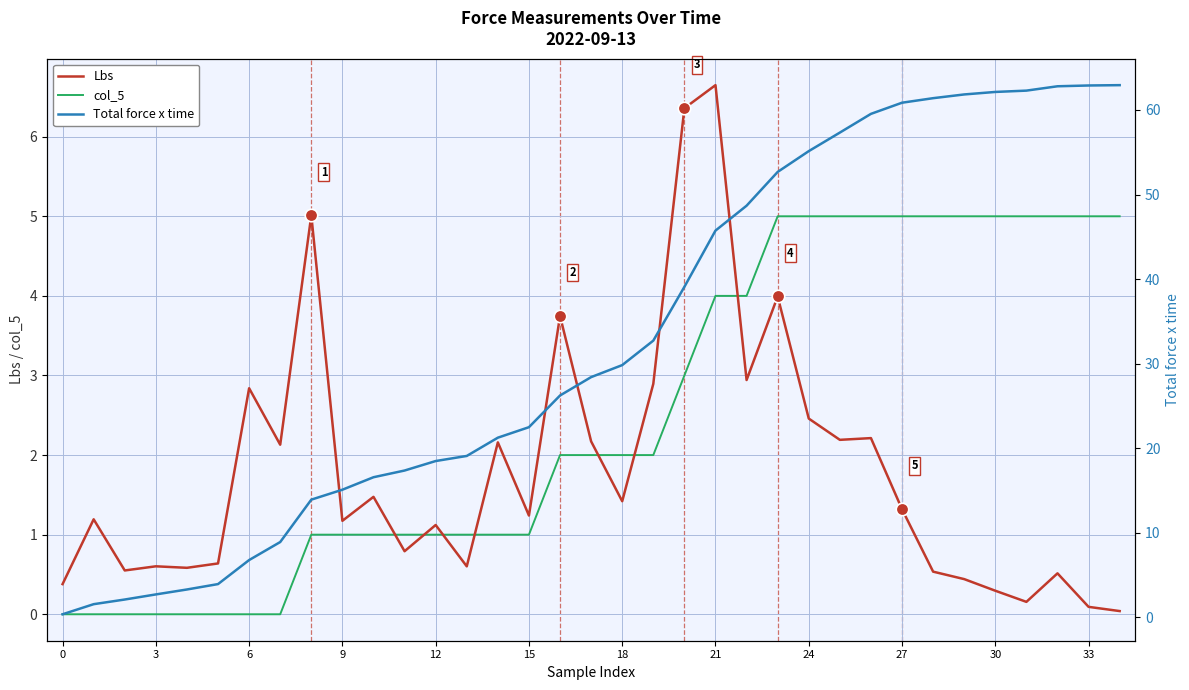

What is the total value across all series at 22?

55.6